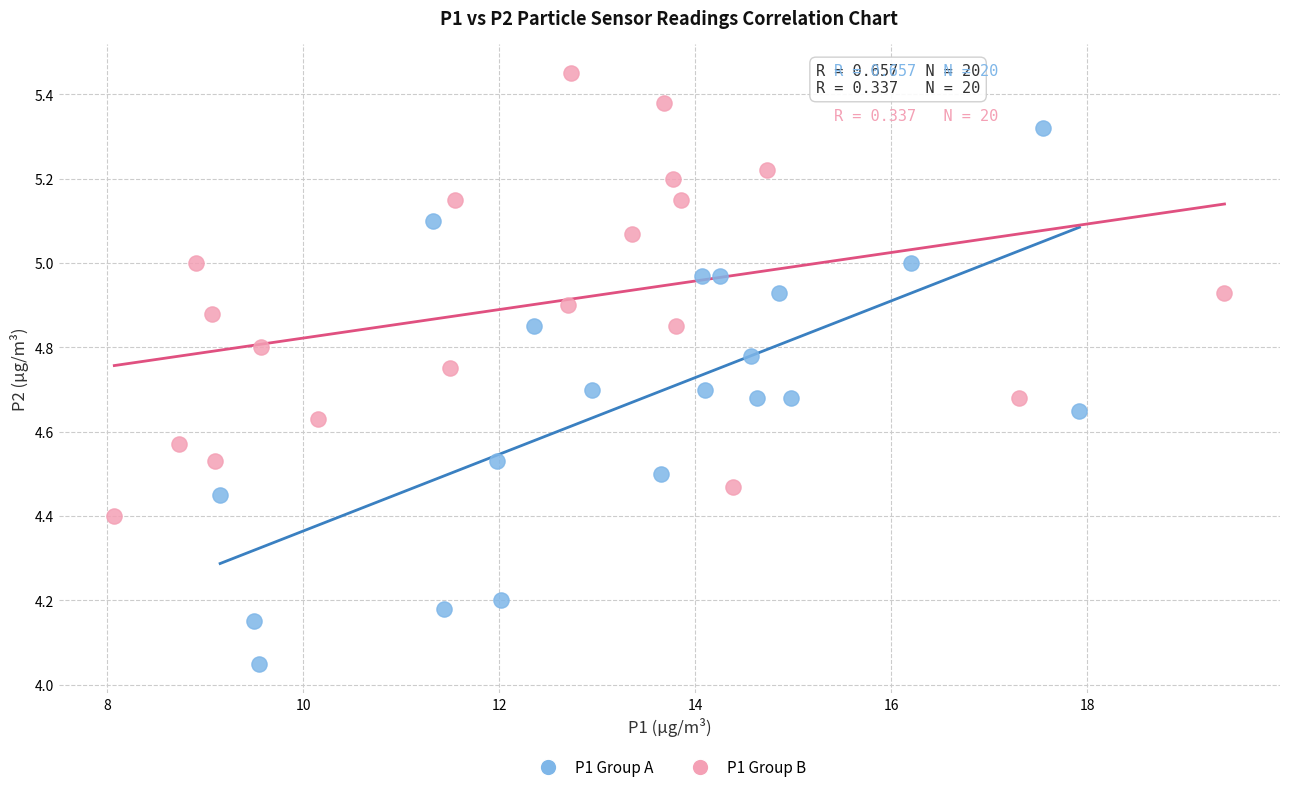

Which series contains the highest Y value?

P1 Group B